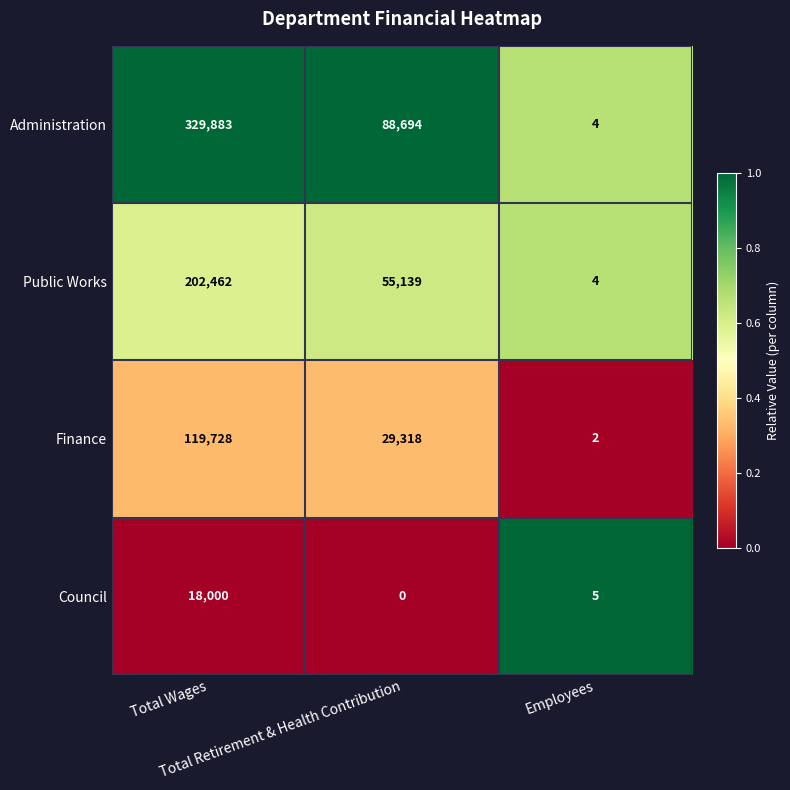

What is the highest value of the Council series?

18000